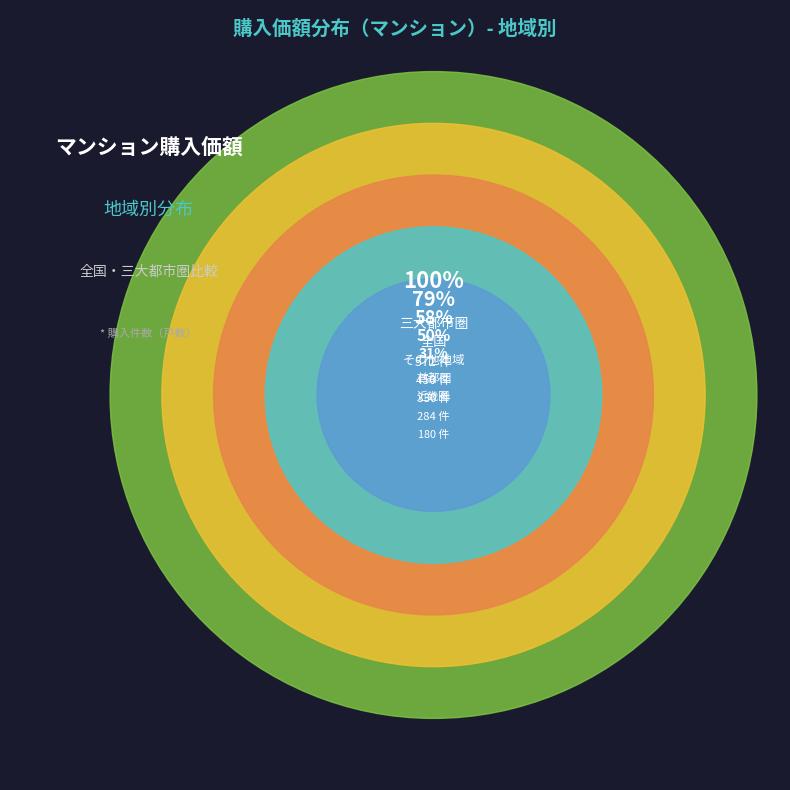

To the nearest percent, what portion does その他地域 represent?

18%